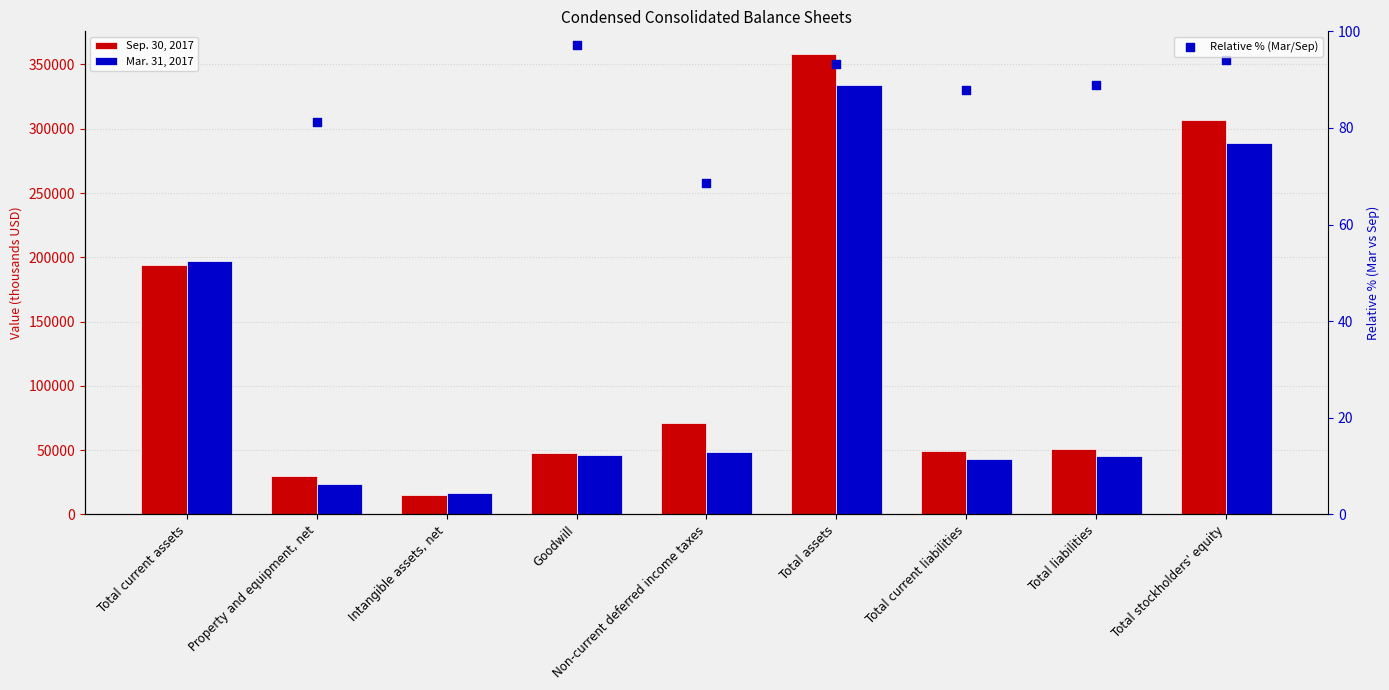

What are all the series names shown in the legend?

Sep. 30, 2017, Mar. 31, 2017, Relative % (Mar/Sep)